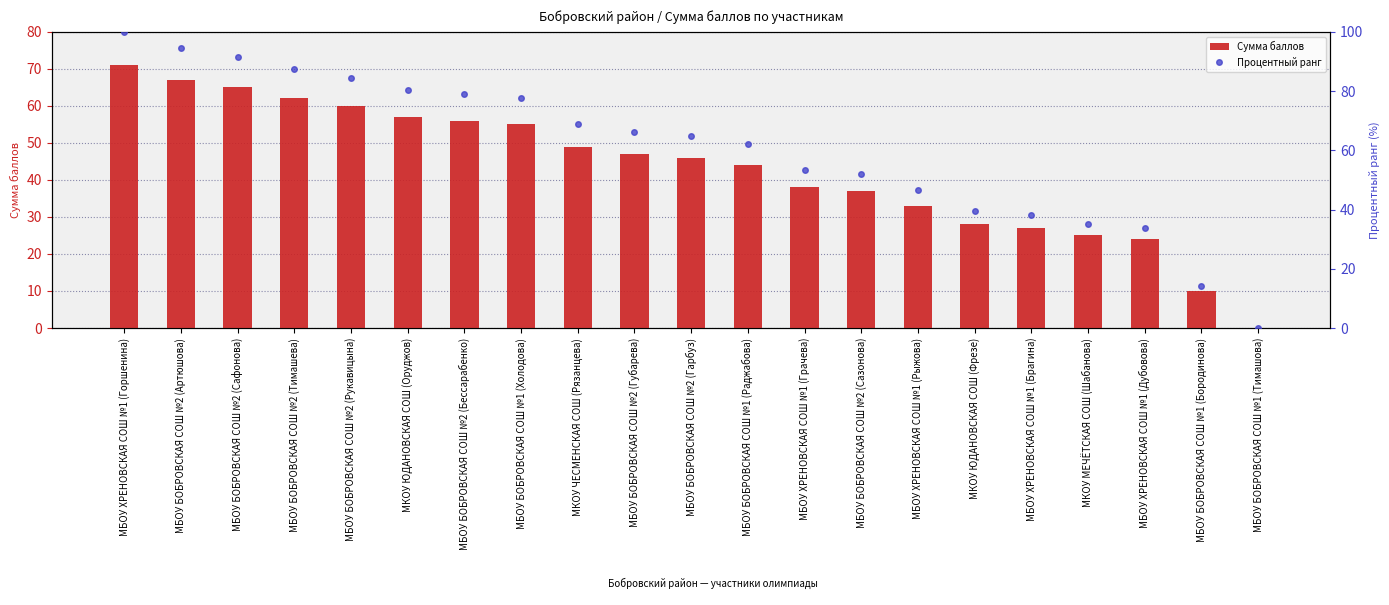

Is it true that Сумма баллов equals 24.0 at МБОУ ХРЕНОВСКАЯ СОШ №1 (Дубовова)?

True